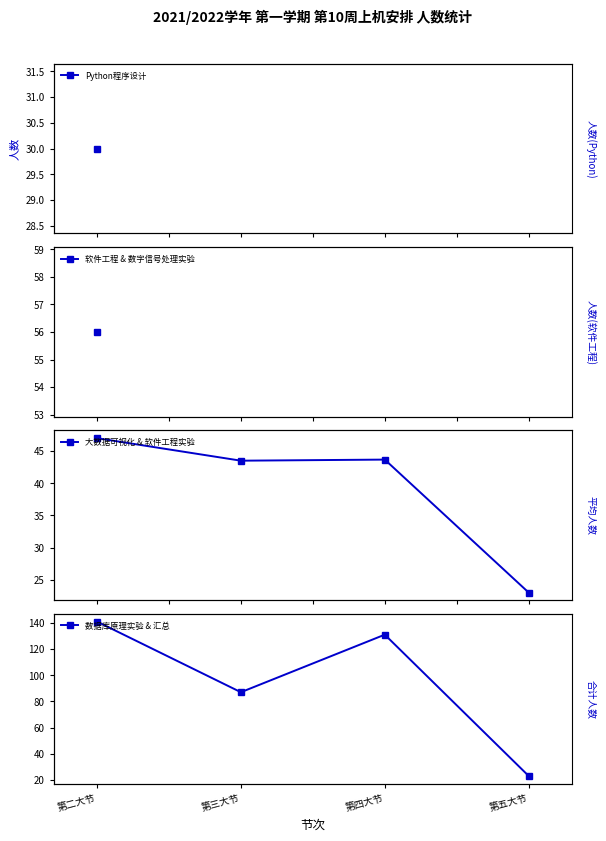

What is the highest value of the 大数据可视化 & 软件工程实验 series?

47.0